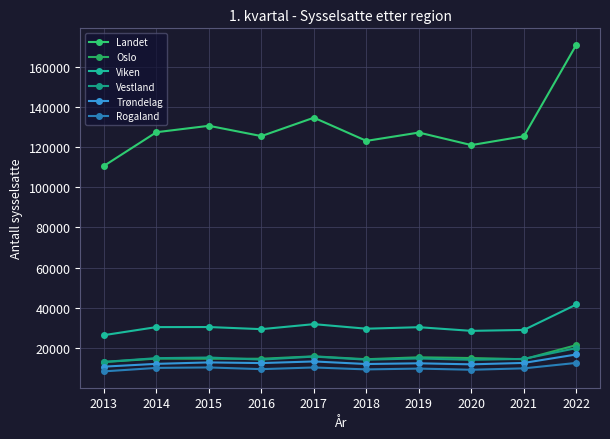

Where is Rogaland nearest to the value 10440?

2015